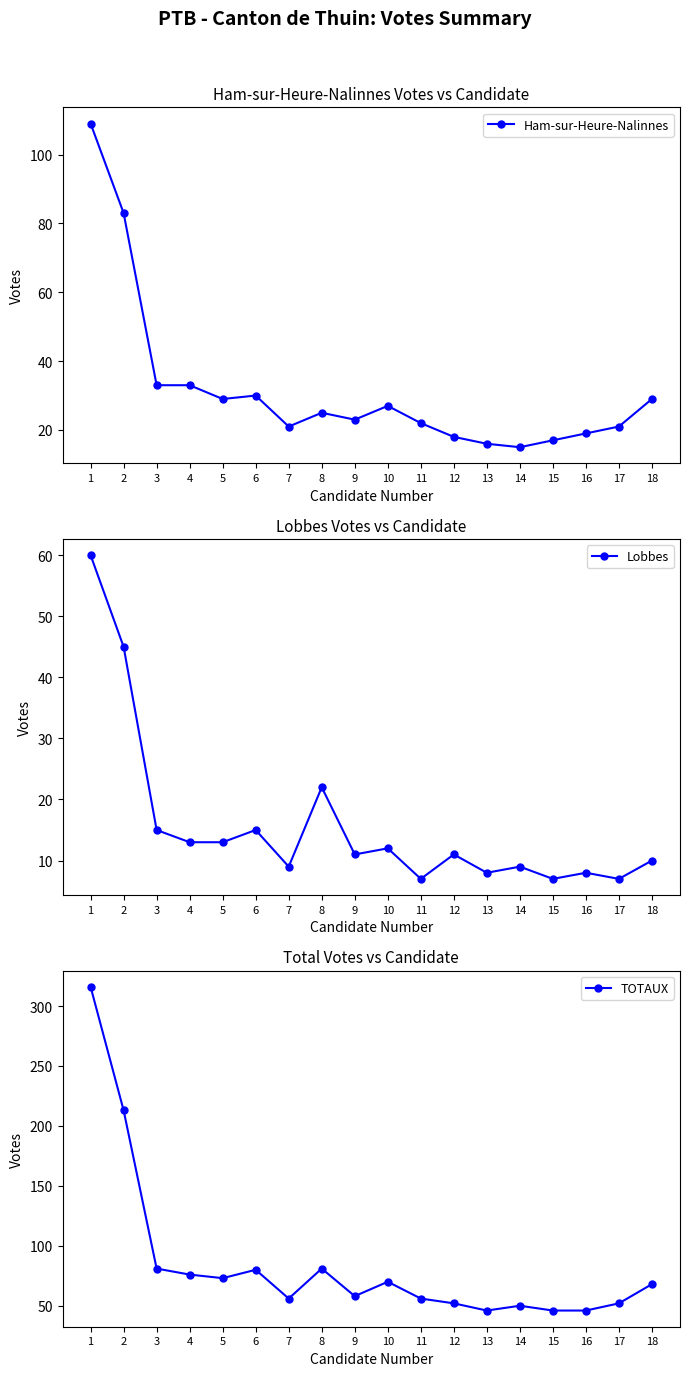

What are all the series names shown in the legend?

Ham-sur-Heure-Nalinnes, Lobbes, TOTAUX